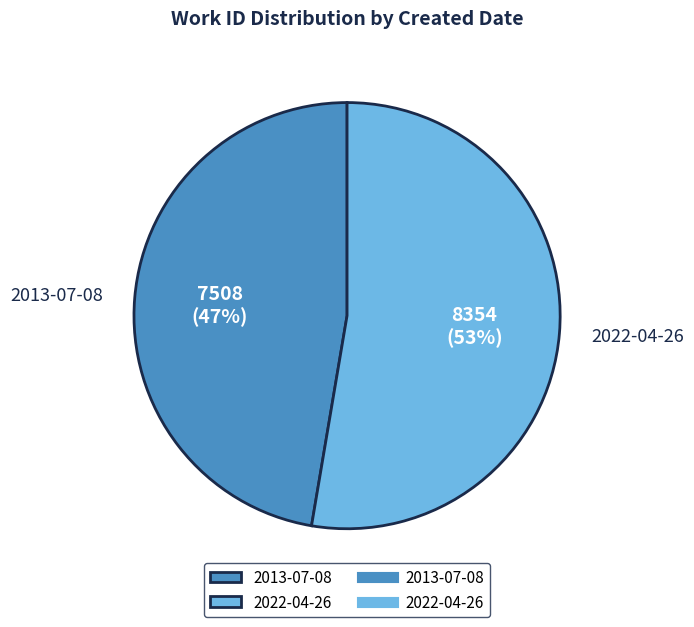

Combined, do 2022-04-26 and 2013-07-08 account for over 50%?

Yes